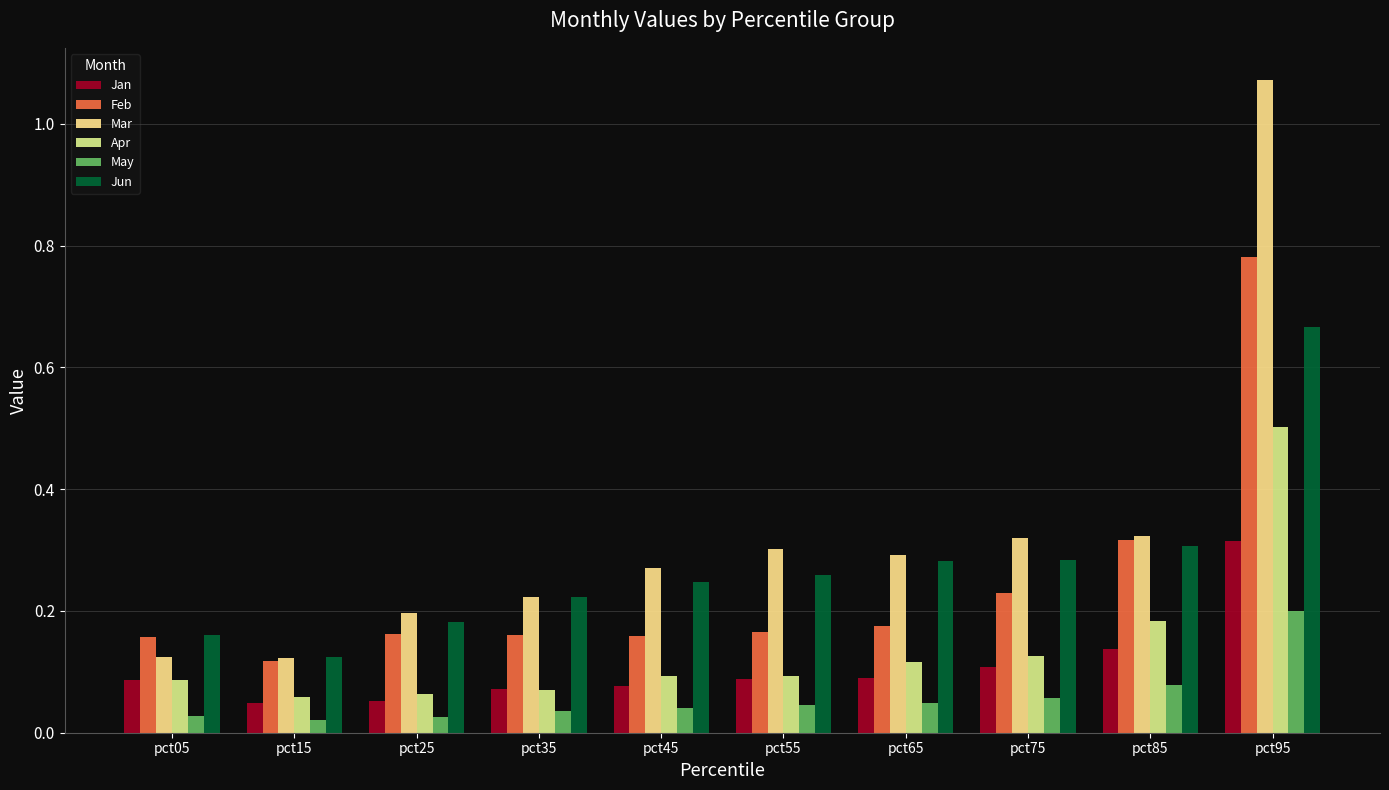

Where is Jun nearest to the value 0?

pct15